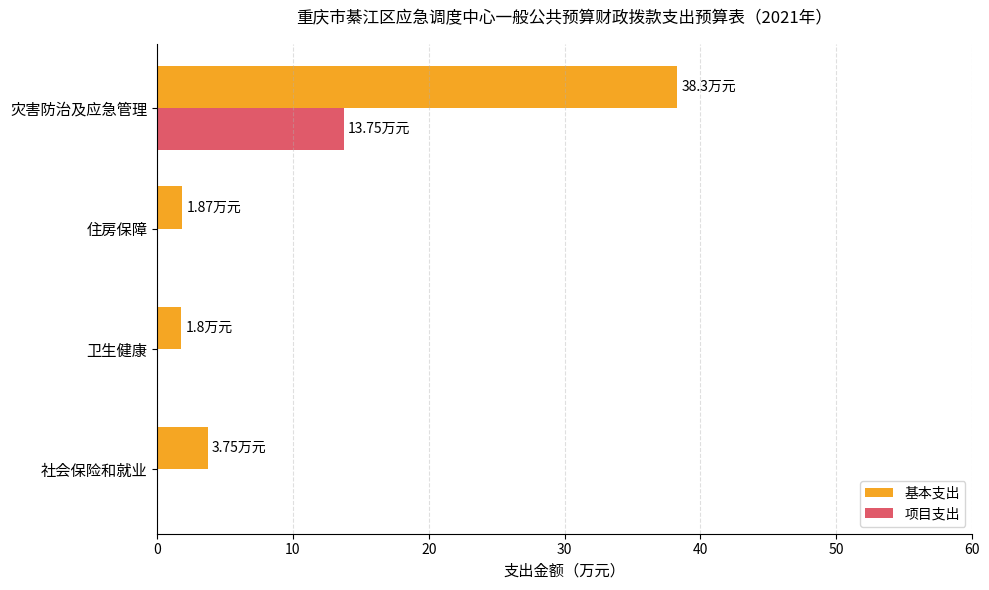

What is the total value across all series at 卫生健康?

1.8